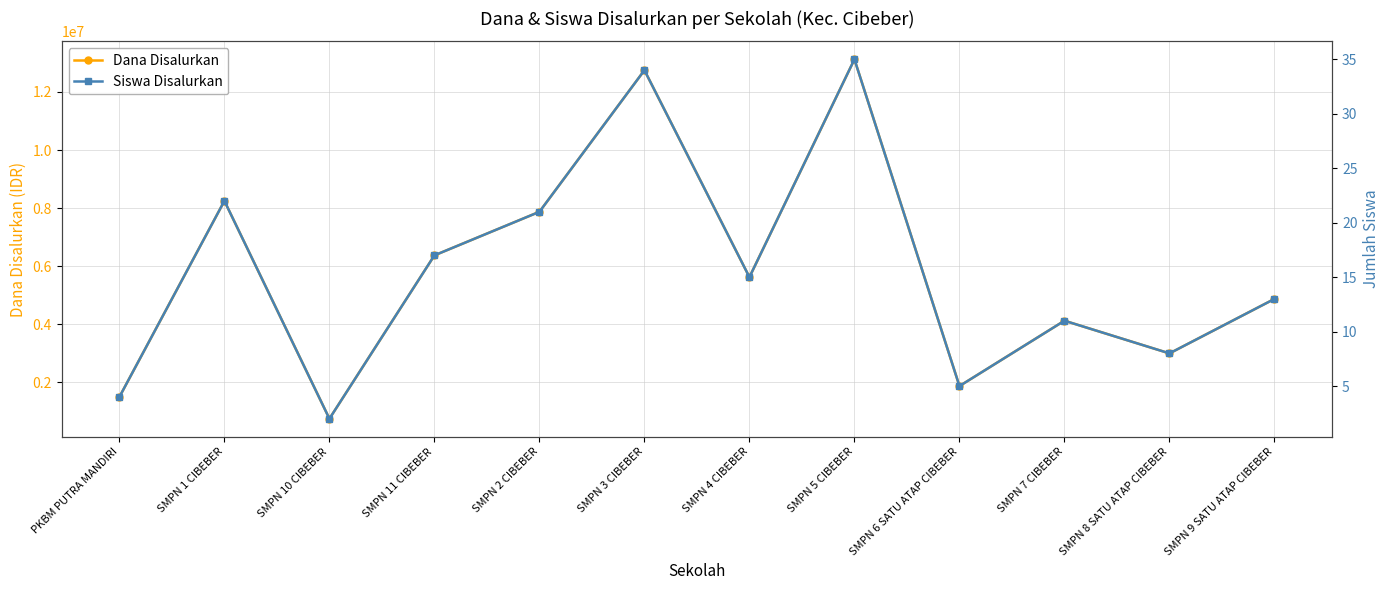

At which category does the chart reach its minimum across all series?

SMPN 10 CIBEBER